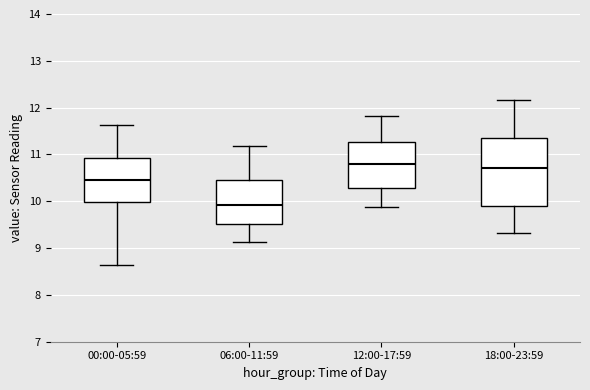

Which box is the tallest, from its lower edge to its upper edge?

18:00-23:59